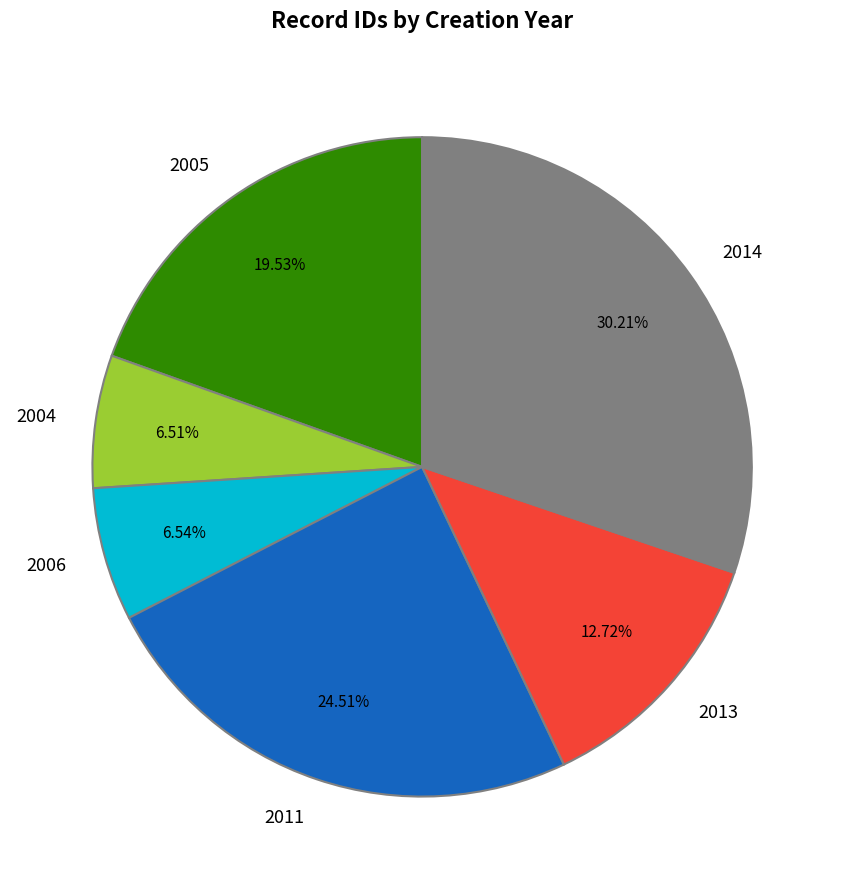

Between 2004 and 2005, which is larger?

2005